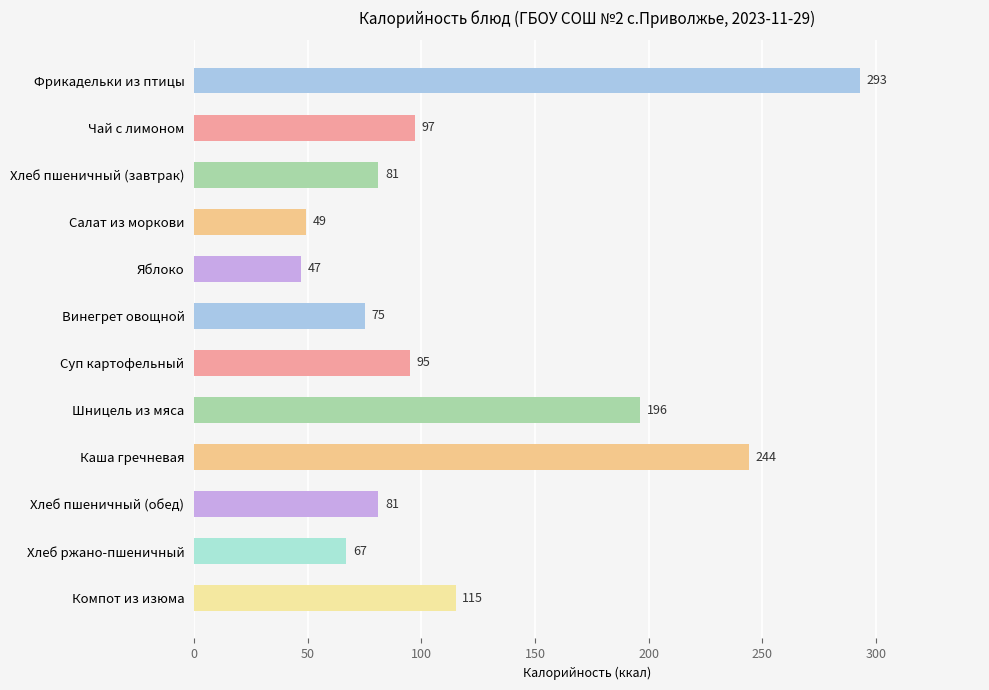

Which has a higher value, Шницель из мяса or Фрикадельки из птицы?

Фрикадельки из птицы